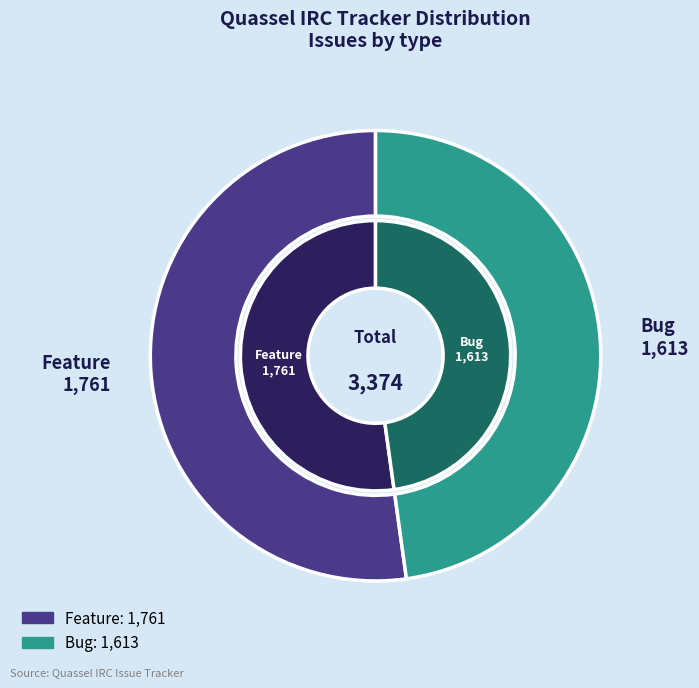

The Bug slice represents 48% of the pie. True or false?

True